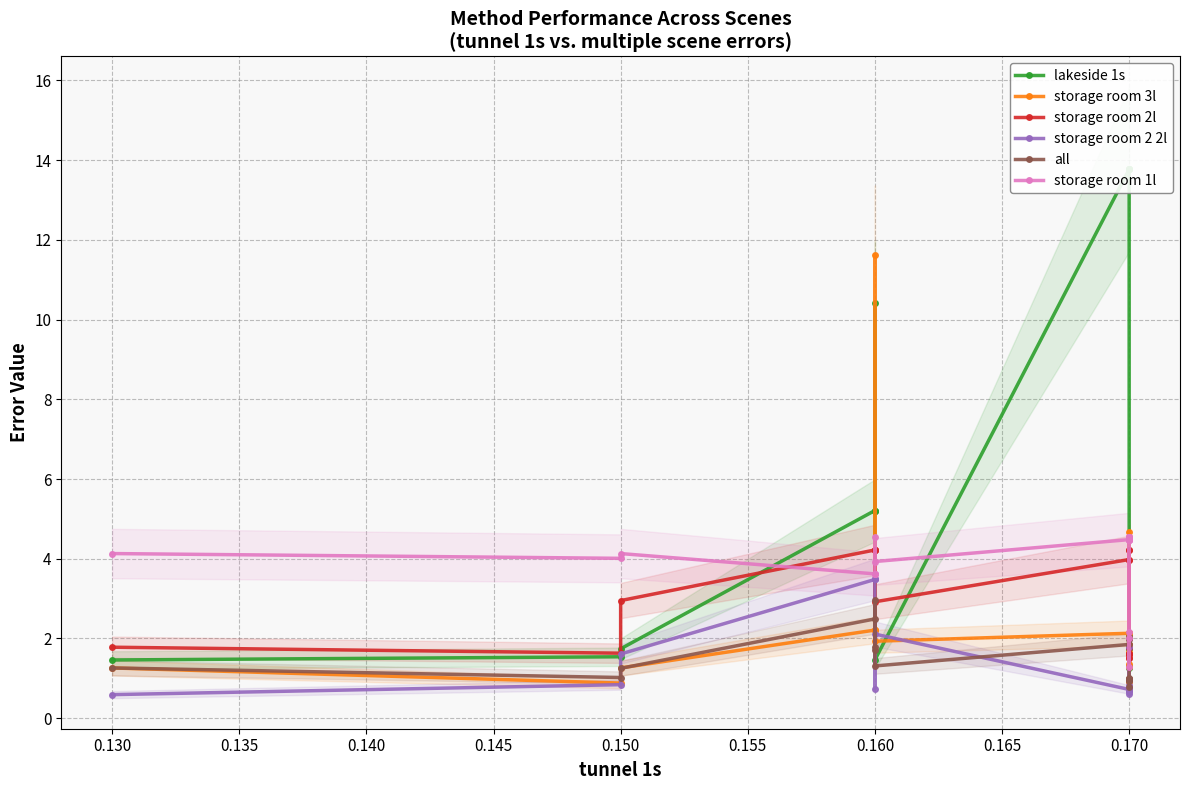

What is the label of the 8th point from the left?

0.160